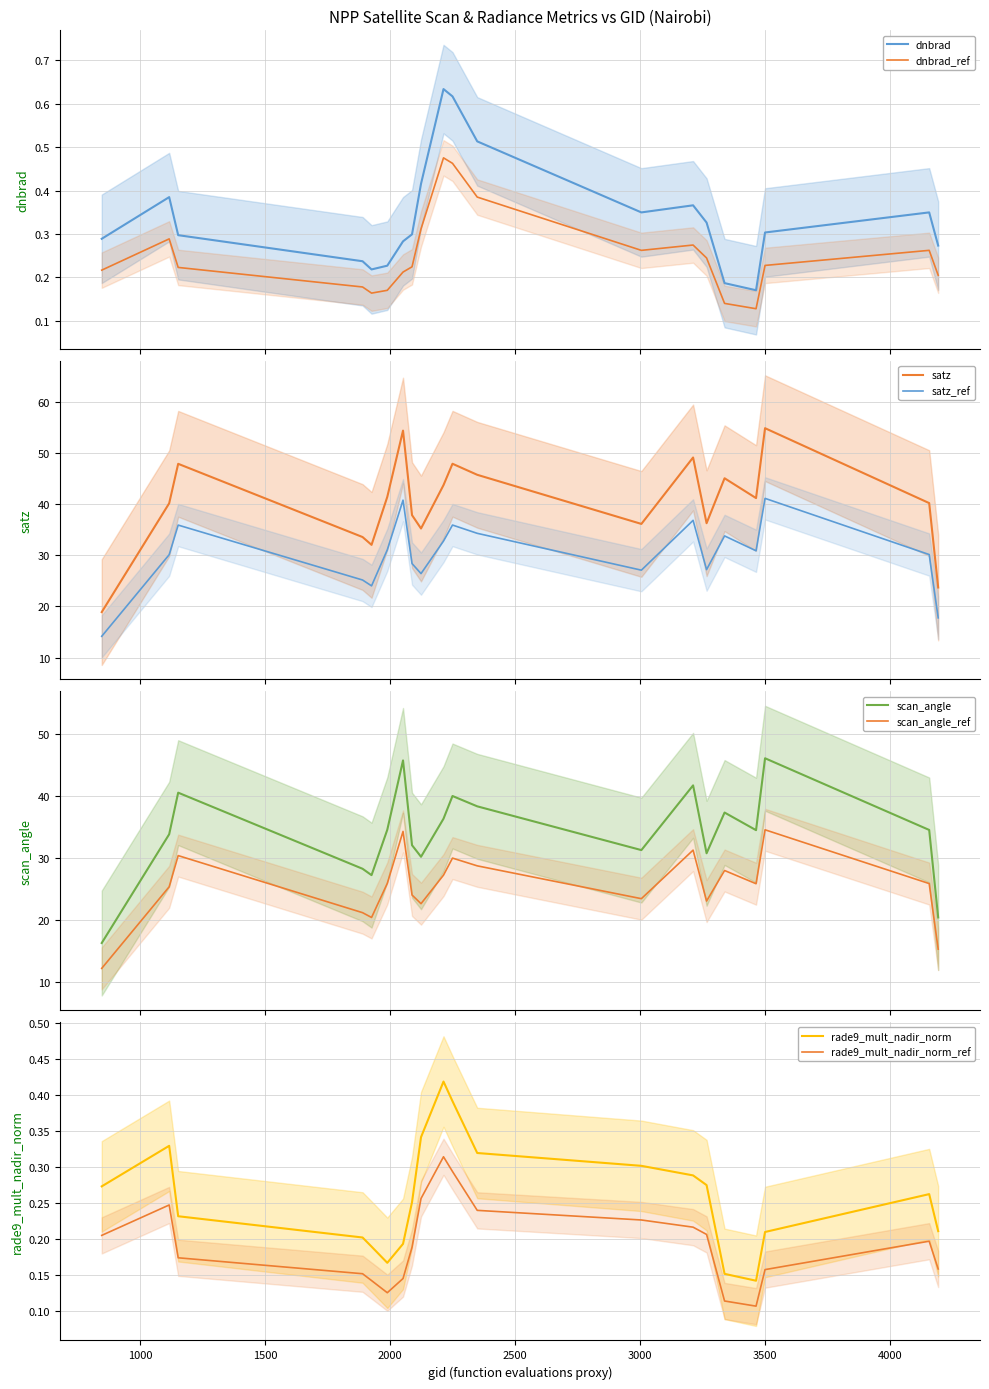

At which category does dnbrad reach its first local valley?

1925